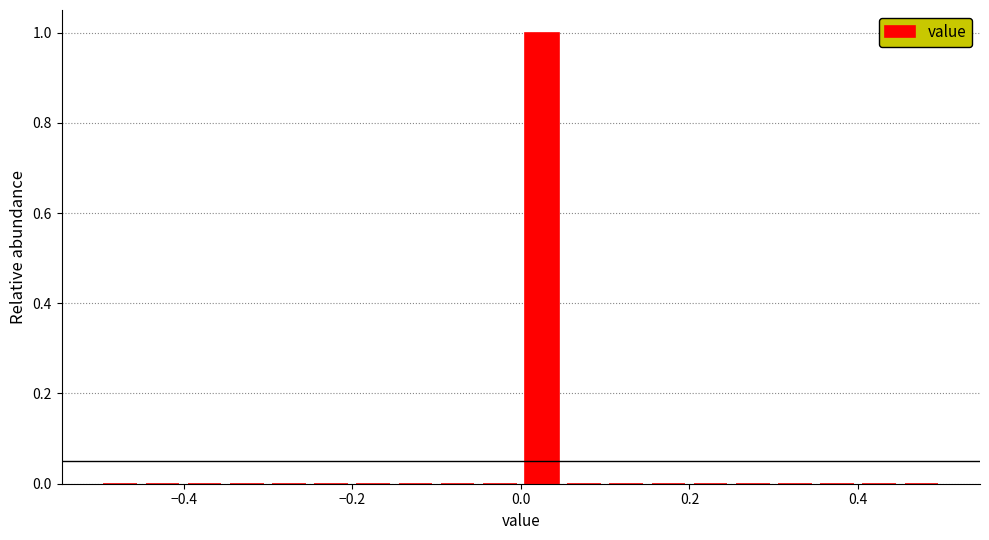

Around what value on the x-axis is the tallest bar? Give the approximate position of its centre, as read against the axis.

0.02